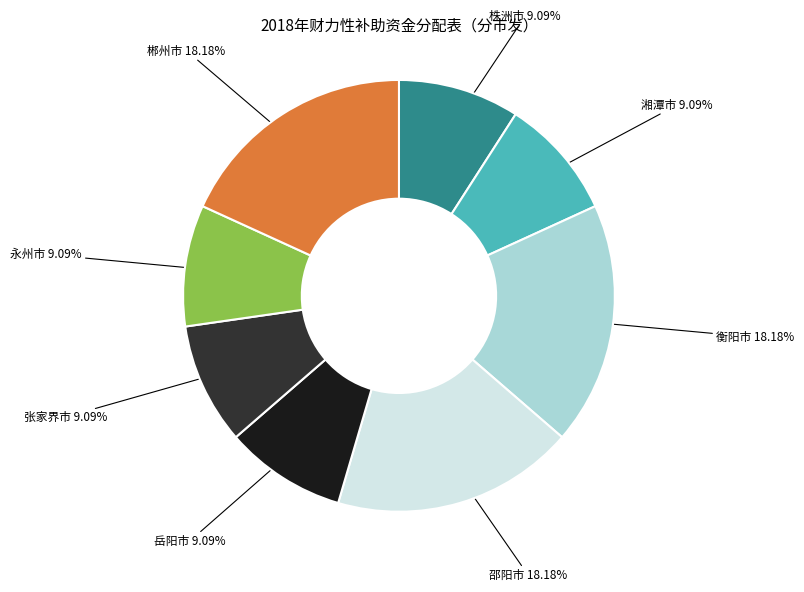

Is the sum of 郴州市 and 衡阳市 greater than half?

No